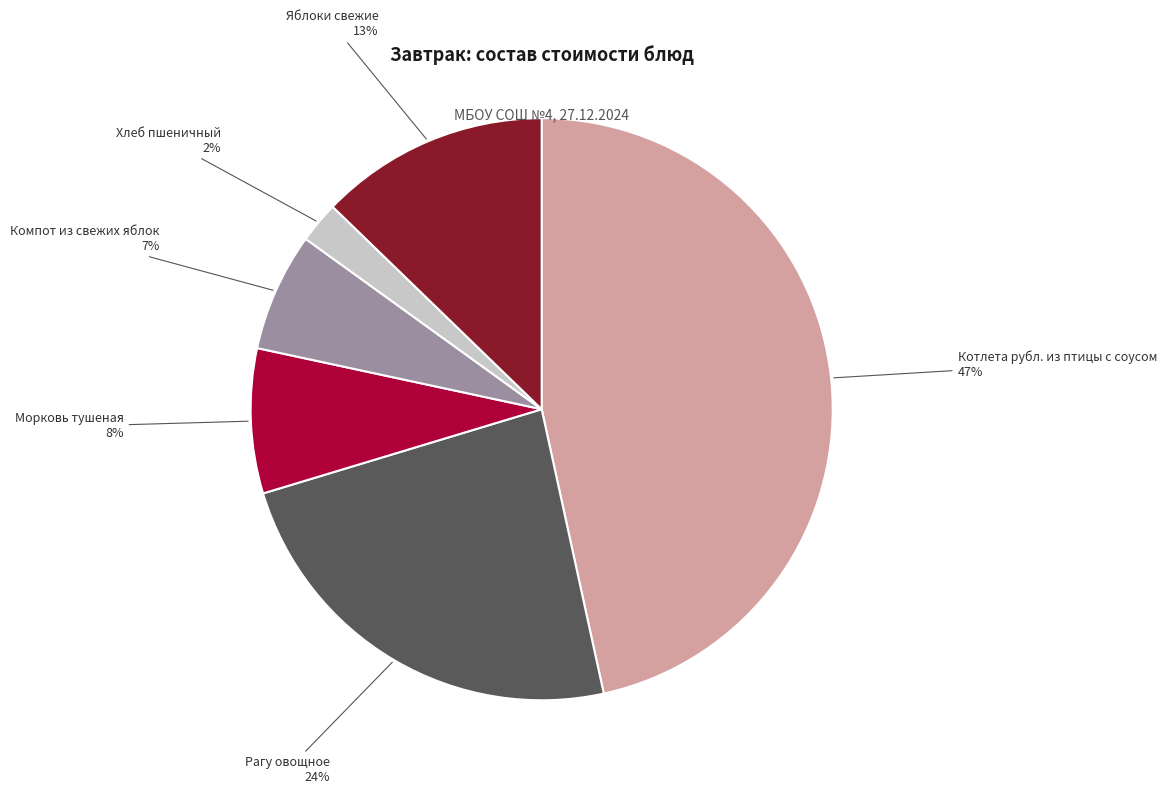

Rank the categories by value from lowest to highest.

Хлеб пшеничный, Компот из свежих яблок, Морковь тушеная, Яблоки свежие, Рагу овощное, Котлета рубл. из птицы с соусом